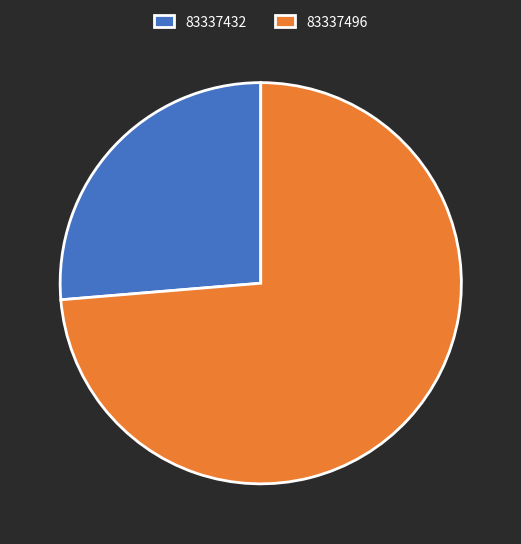

Is it true that 83337496 is 74% of the pie?

True